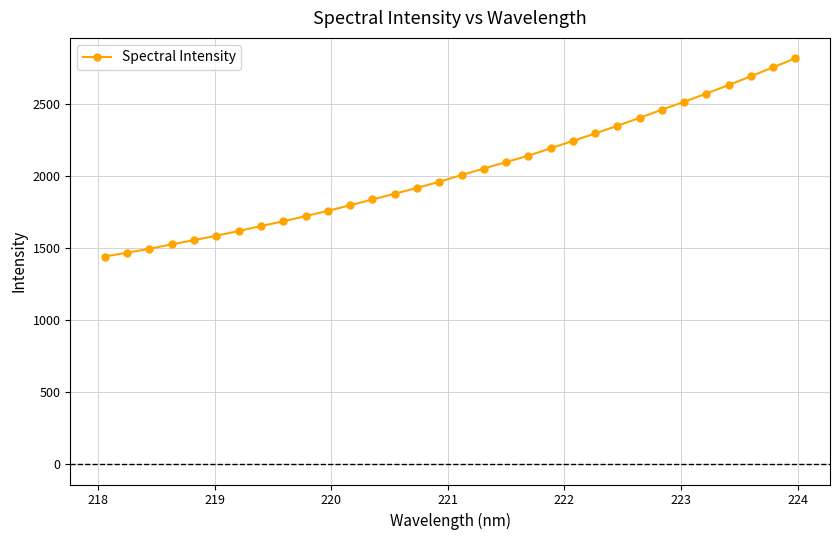

What is the minimum value shown in the chart?

1440.0